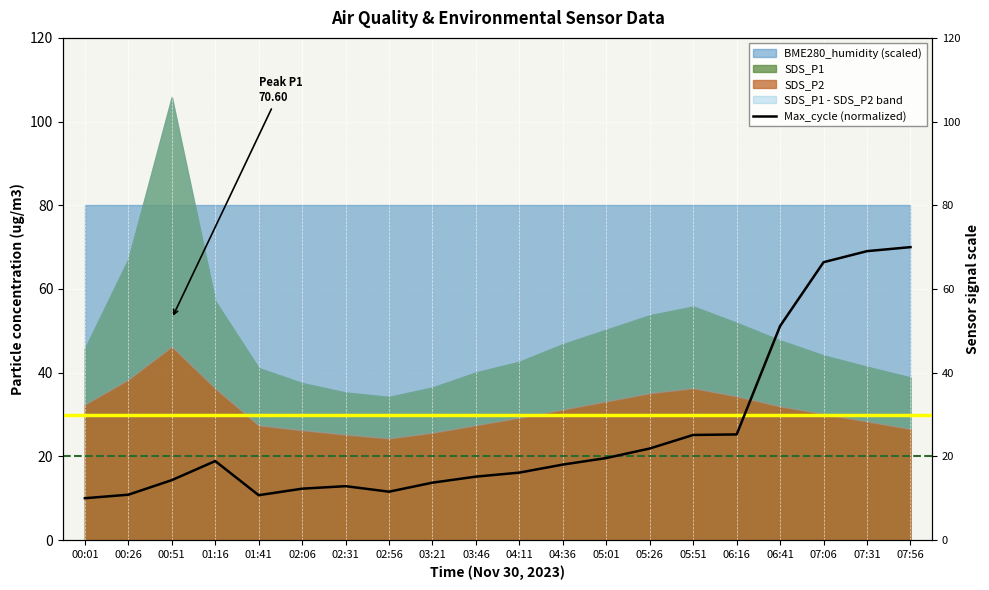

What is the label of the 8th point from the left?

02:56